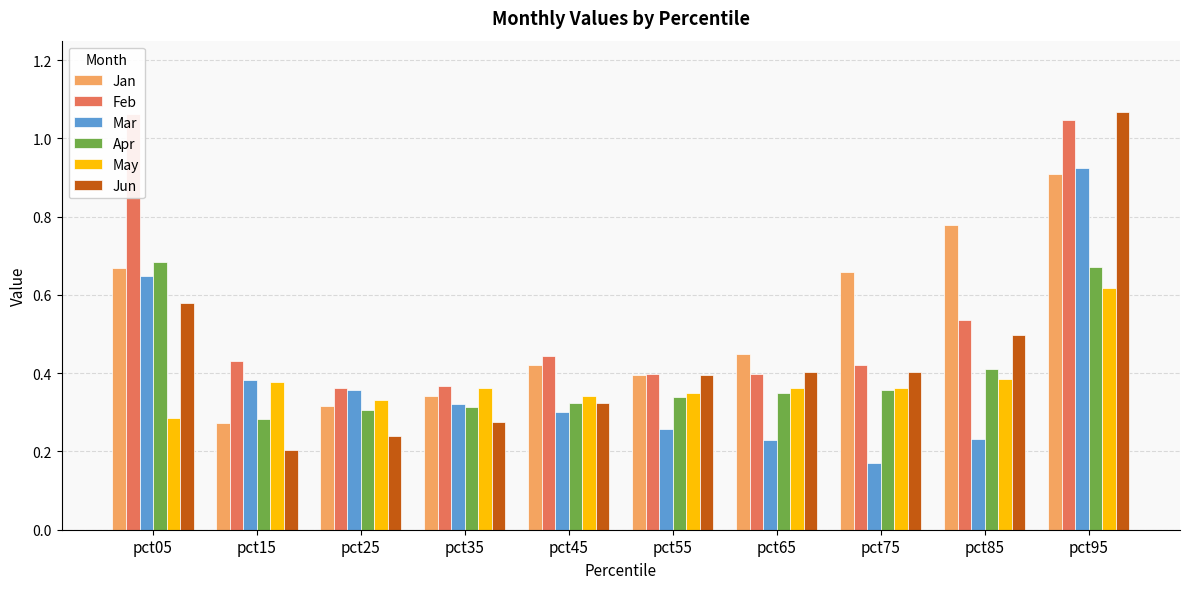

What is the total value across all series at pct25?

1.9